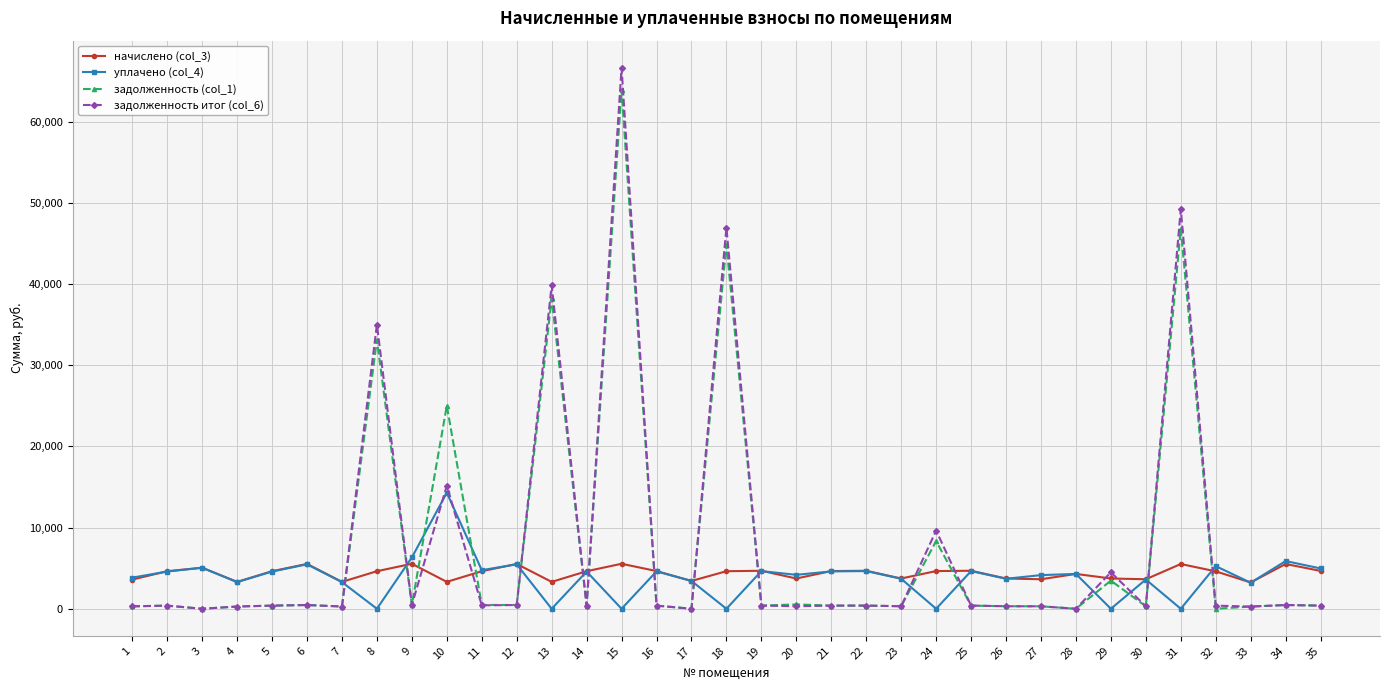

Is the value of начислено (col_3) at 11 greater than the value of уплачено (col_4) at 32?

No